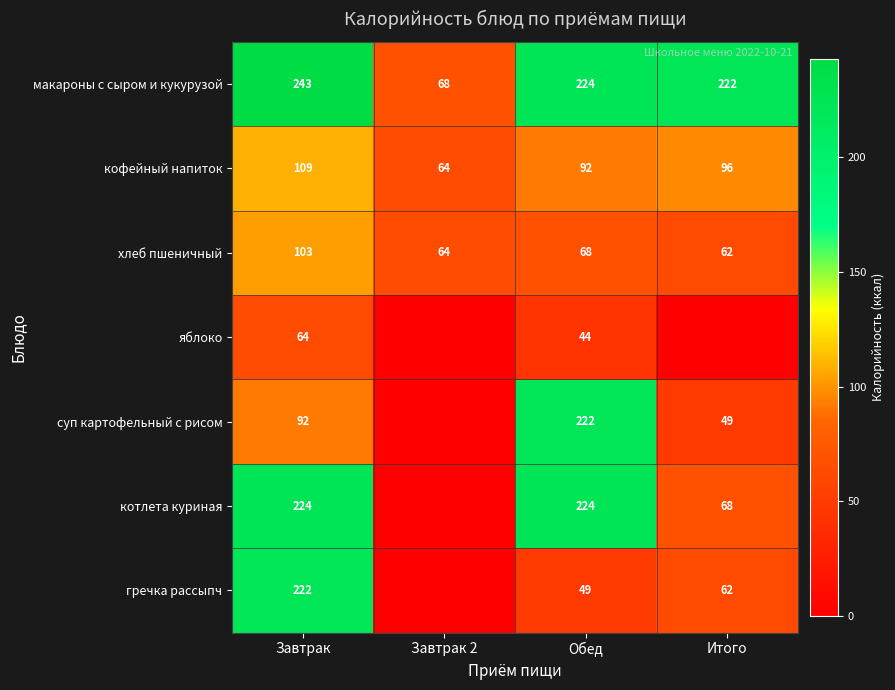

What is the average value of the макароны с сыром и кукурузой series?

189